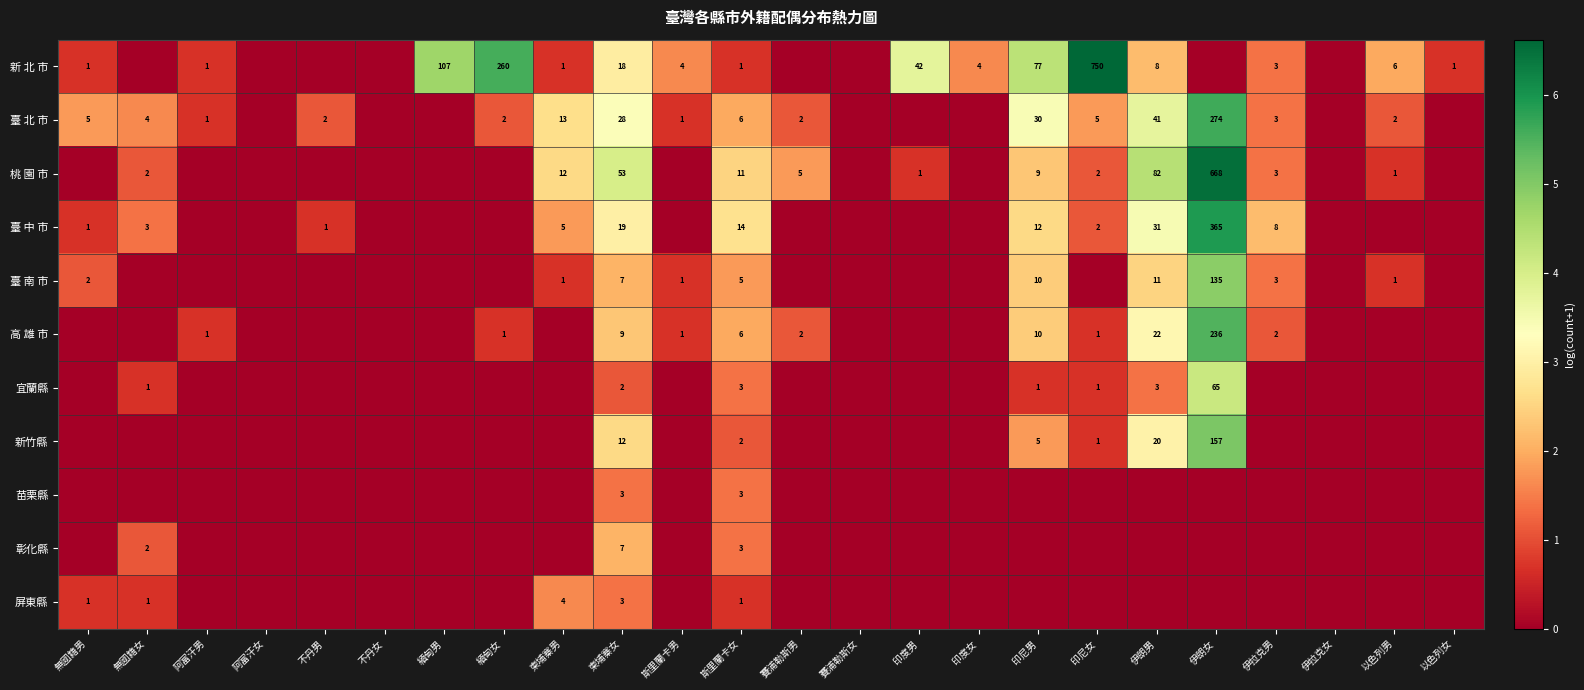

Is it true that 新 北 市 equals 6 at 以色列男?

True